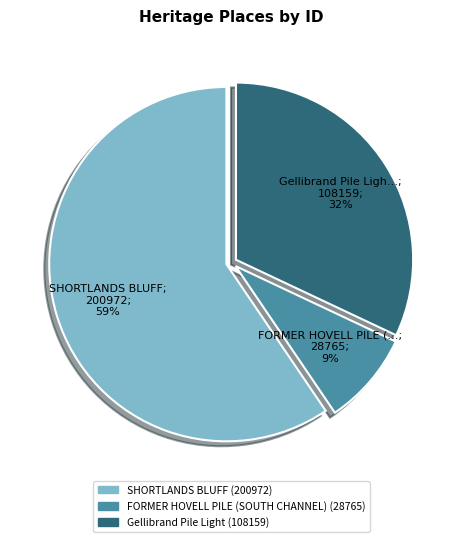

Which has a higher value, SHORTLANDS BLUFF or FORMER HOVELL PILE (SOUTH CHANNEL)?

SHORTLANDS BLUFF